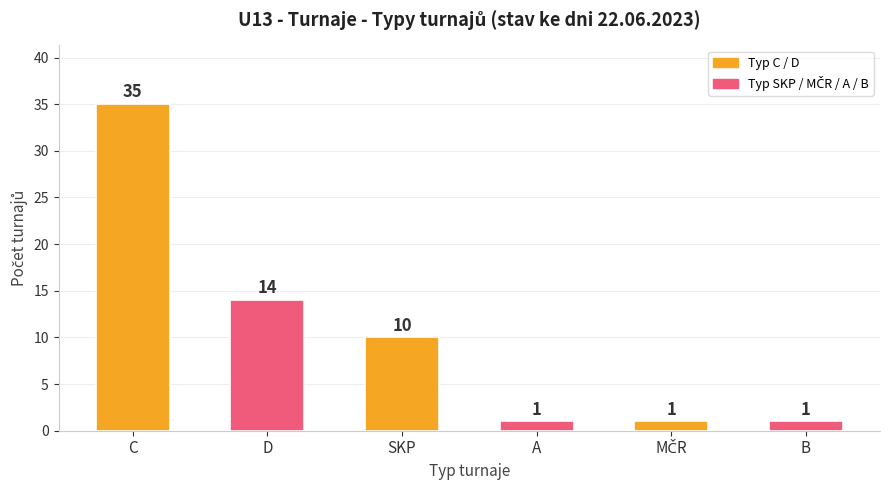

Is it true that the value at C is 35?

True